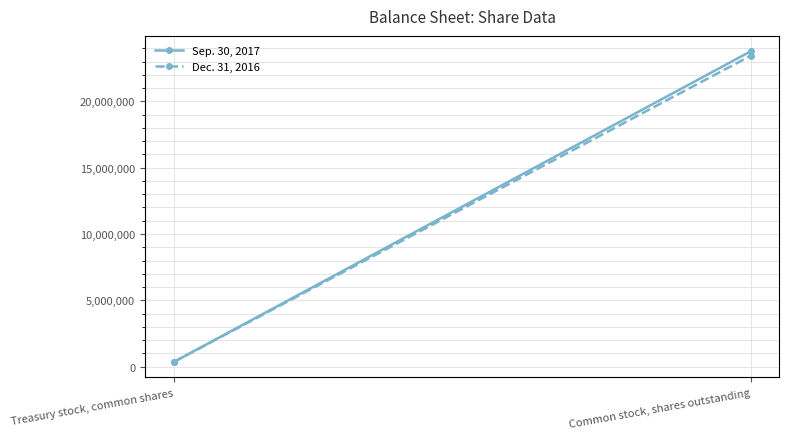

Is it true that Dec. 31, 2016 equals 6592013 at Common stock, shares outstanding?

False